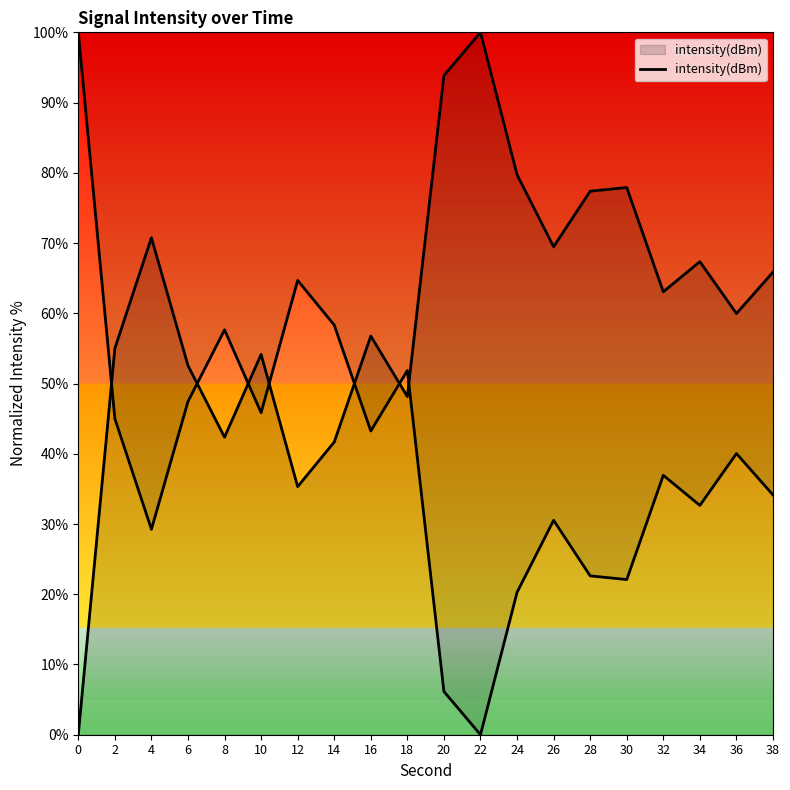

What is the value of the 11th point from the left?

93.8